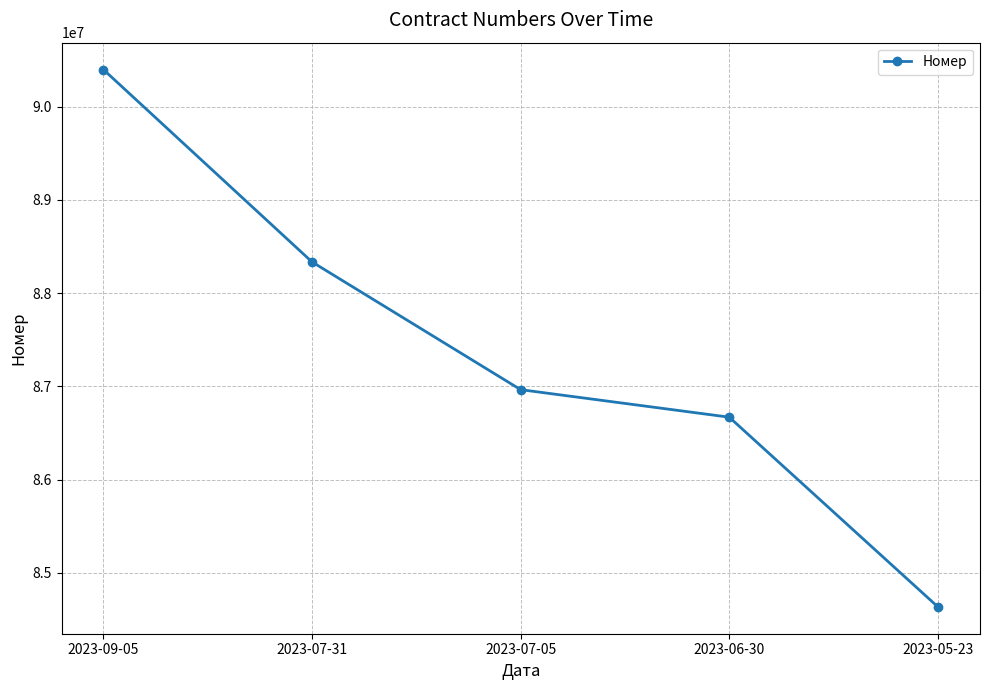

What is the label of the 4th point from the right?

2023-07-31